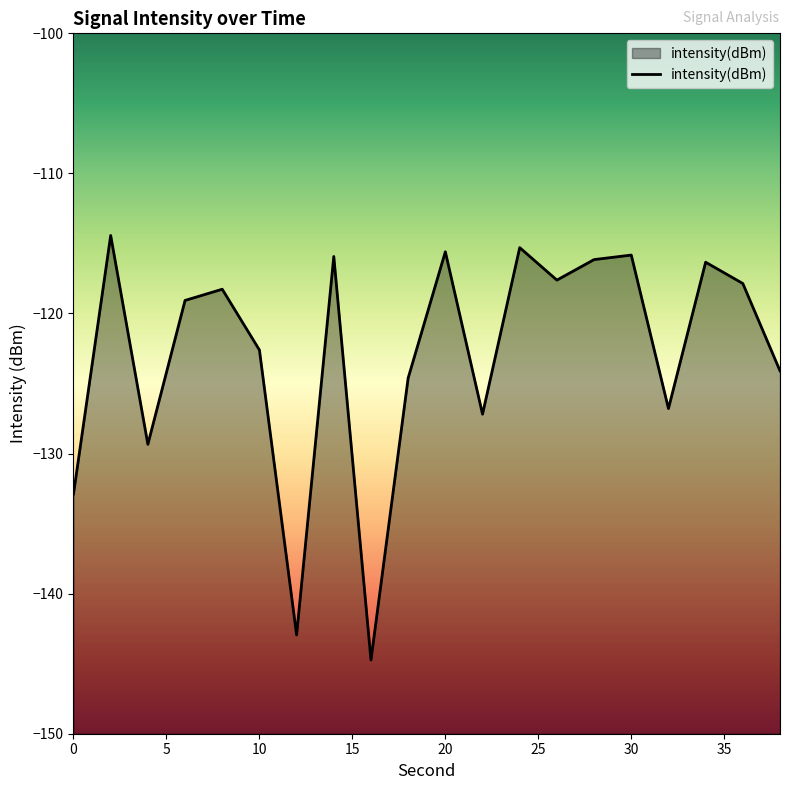

How many categories are shown in the chart?

20